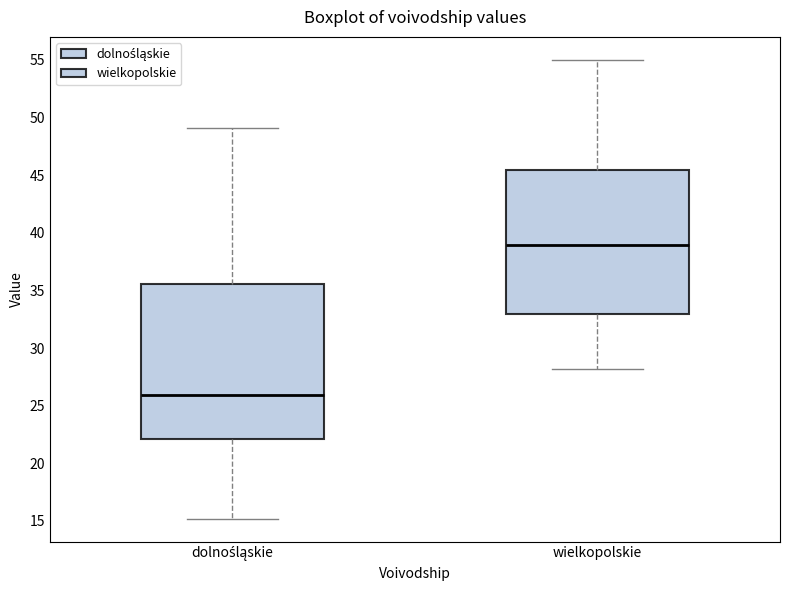

Comparing the boxes themselves (not the whiskers), which one is the tallest?

dolnośląskie